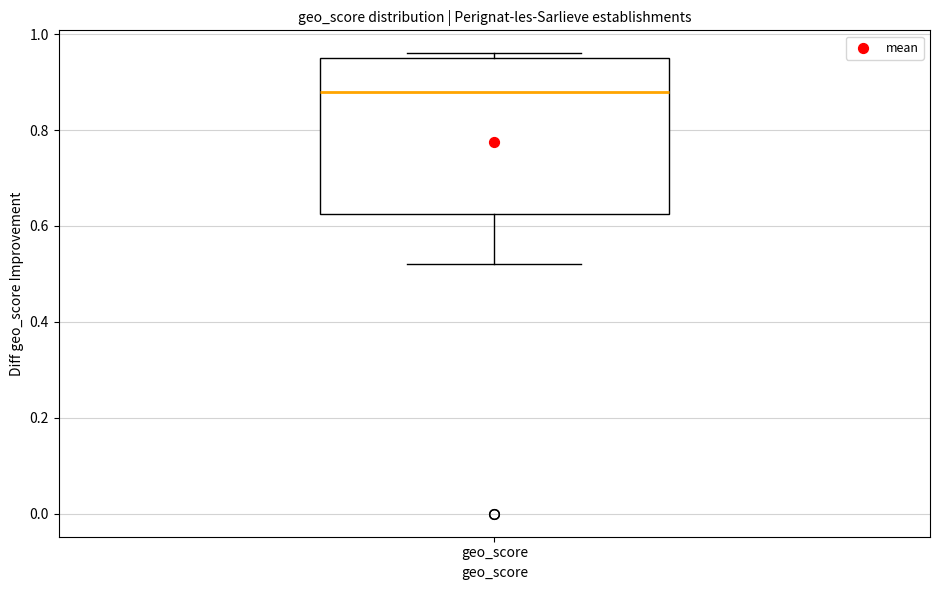

Read this box plot against the y-axis: the position of the median line, the range covered by the box, and the ends of both whiskers. The values are not printed on the chart, so give them approximately, as read against the axis.

median 0.88, box 0.62 to 0.96, whiskers 0.52 to 0.96 (just above the box's upper edge)